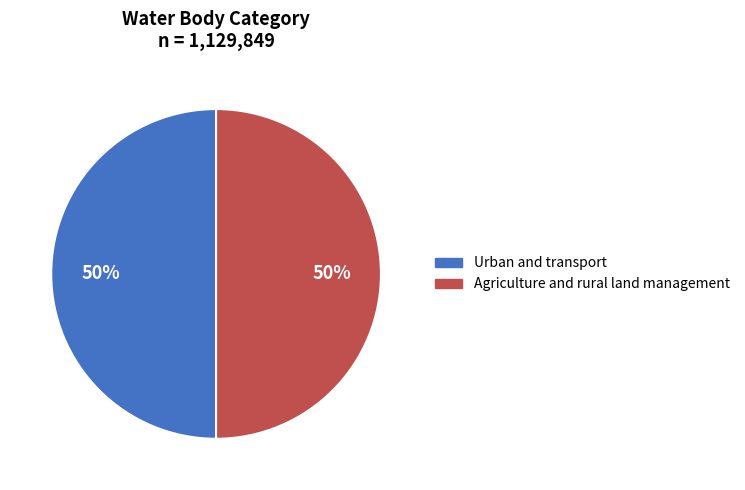

Count the number of slices in the pie.

2